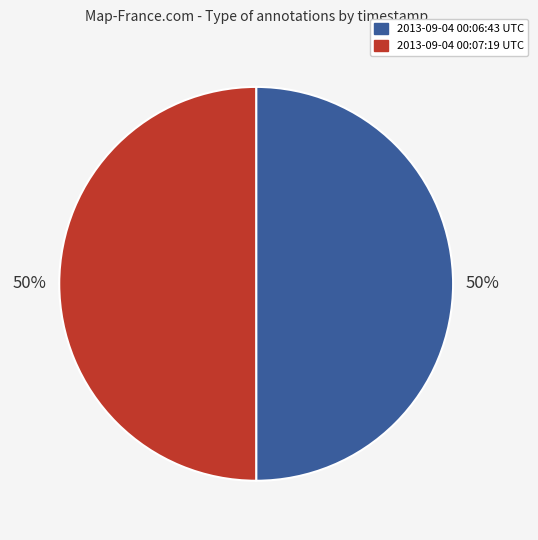

What is the ratio of the value at 2013-09-04 00:07:19 UTC to the value at 2013-09-04 00:06:43 UTC?

1.0